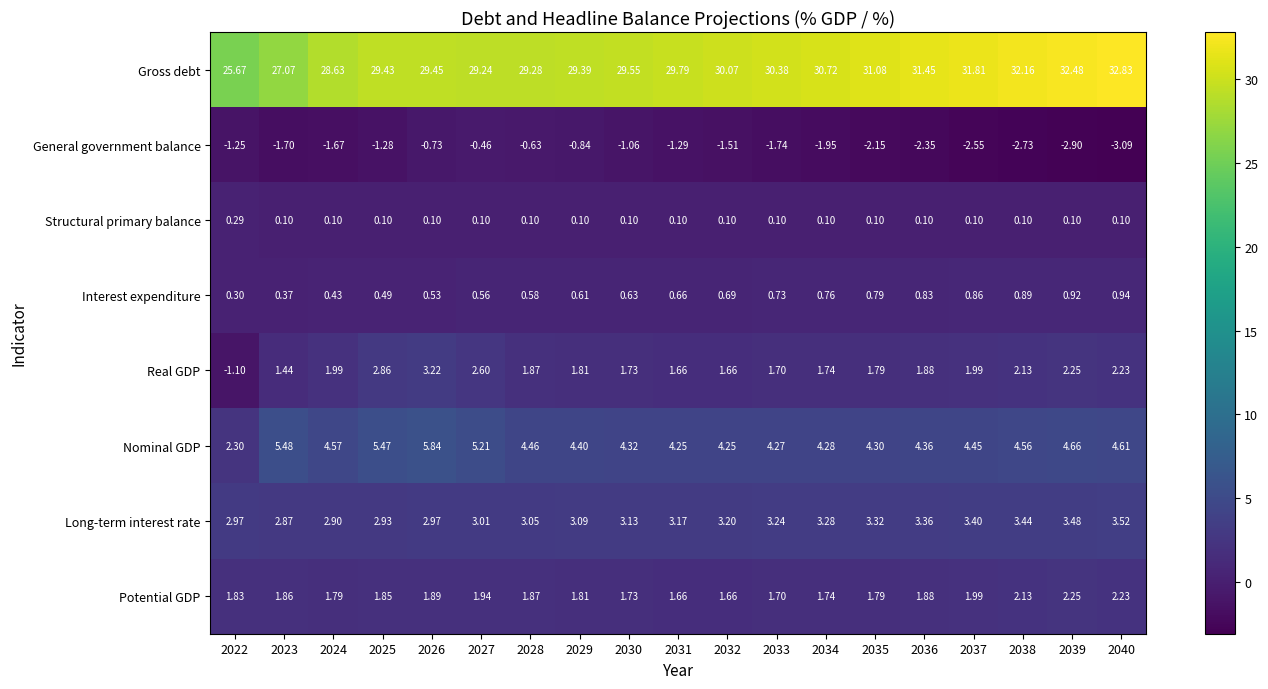

Is the value of Gross debt at 2029 greater than the value of Long-term interest rate at 2024?

Yes